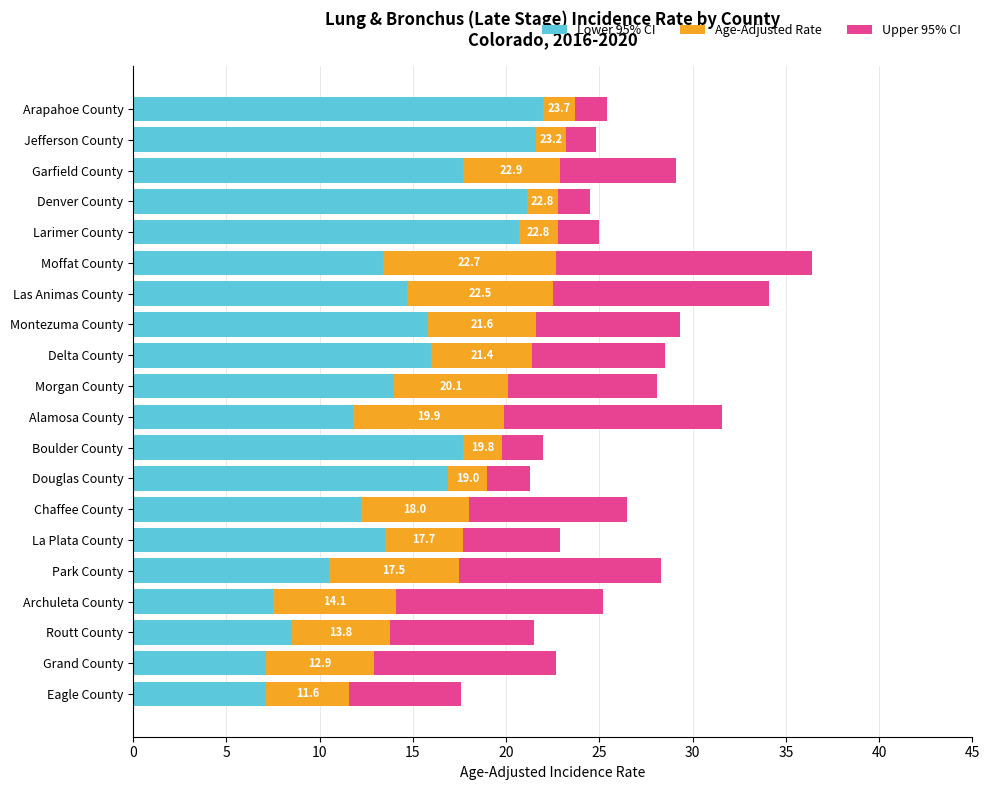

What is the total value across all series at Arapahoe County?

25.4